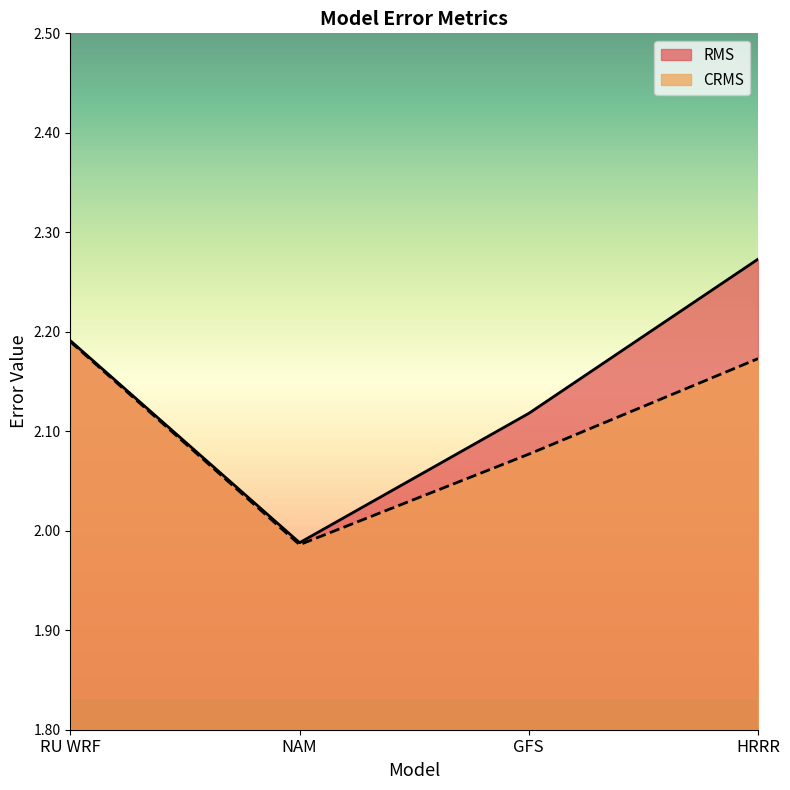

What is the label of the 3rd point from the right?

NAM